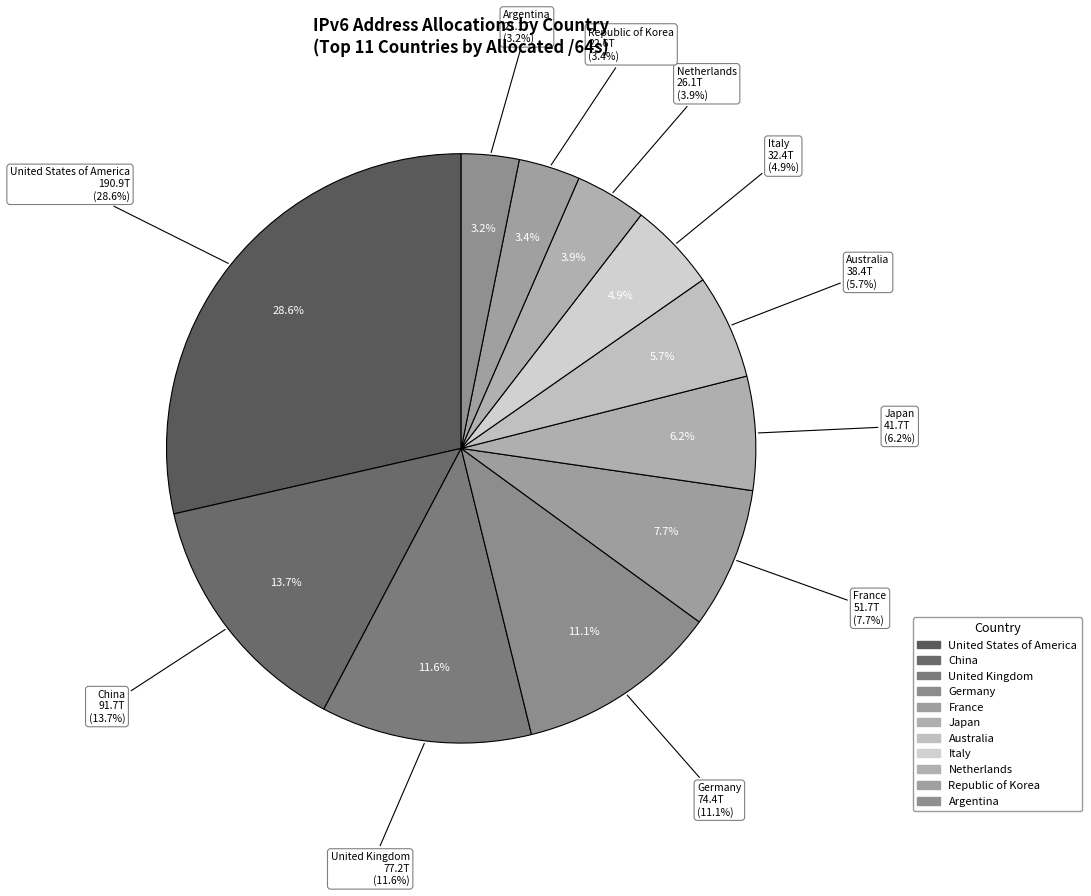

Is the sum of Japan and Italy greater than half?

No